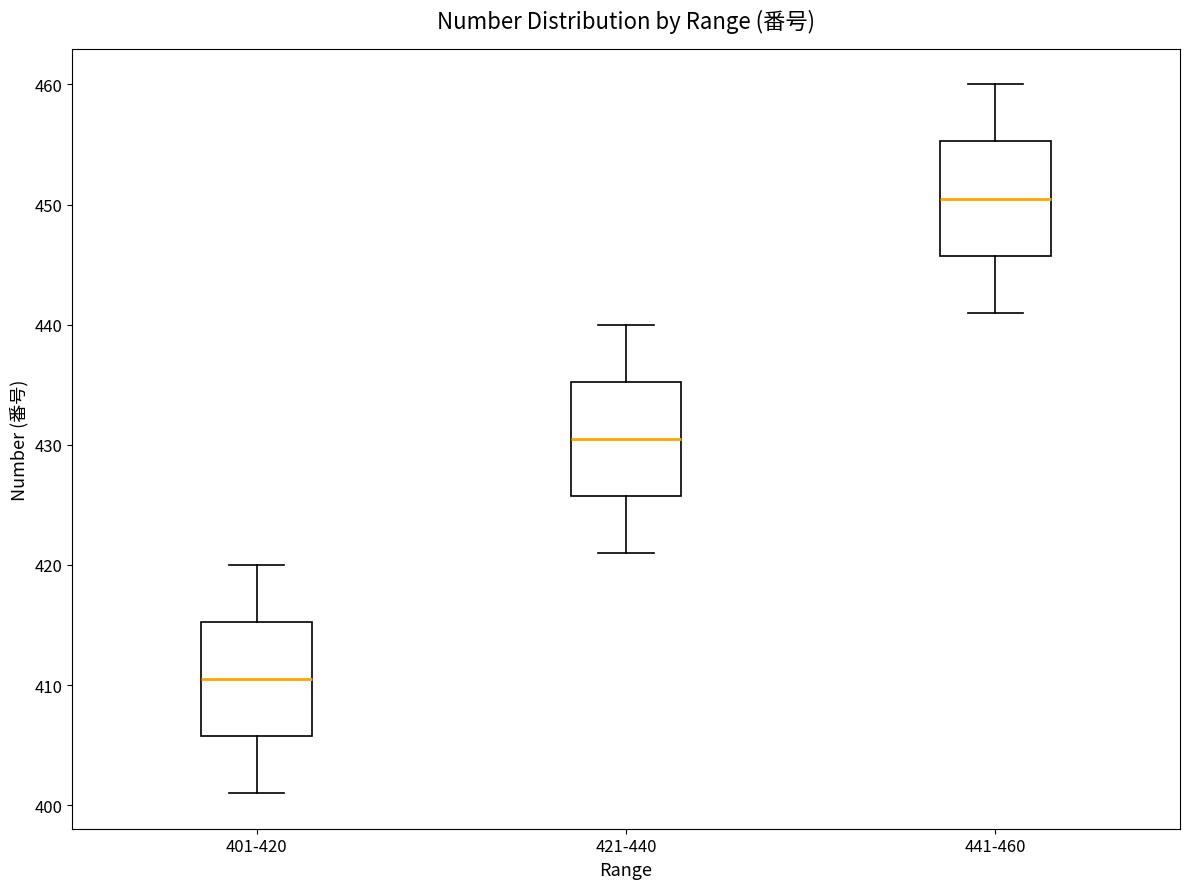

Where is the upper edge of the box for 401-420 on the y-axis? The values are not printed on the chart, so give them approximately, as read against the axis.

415